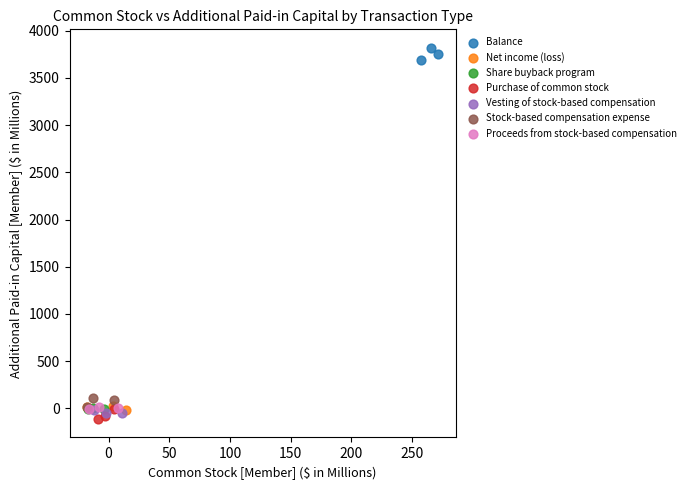

Which series contains the highest Y value?

Balance